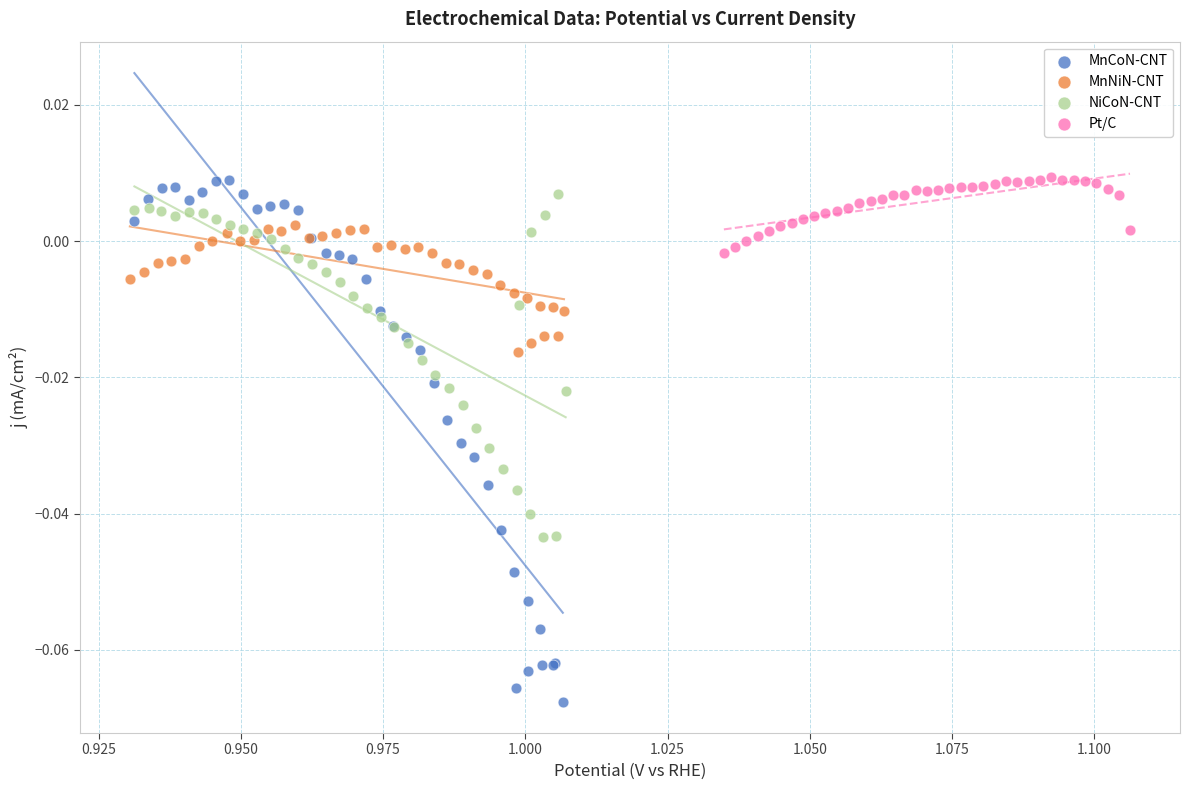

What are all the series names shown in the legend?

MnCoN-CNT, MnNiN-CNT, NiCoN-CNT, Pt/C